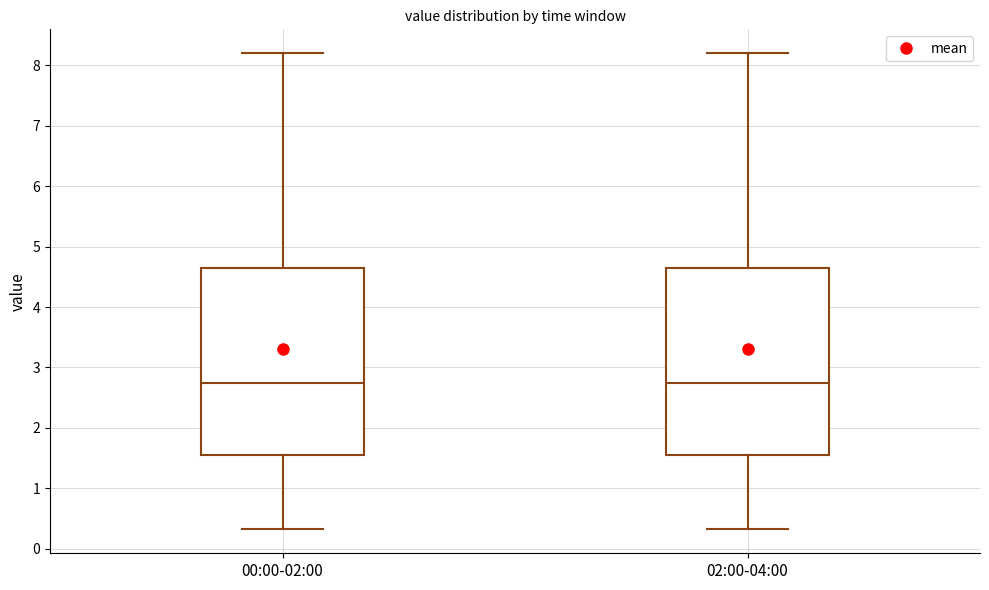

Where does the median line of the box for 00:00-02:00 sit on the y-axis? The values are not printed on the chart, so give them approximately, as read against the axis.

2.7